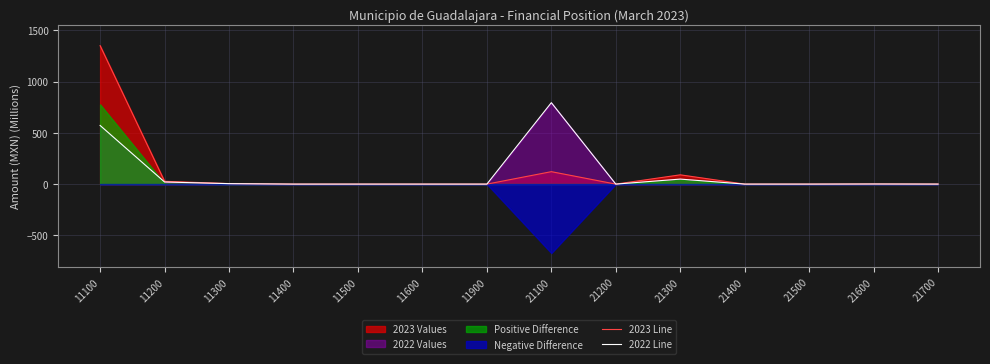

Is it true that 2022 Line equals 1.1 at 21600?

True